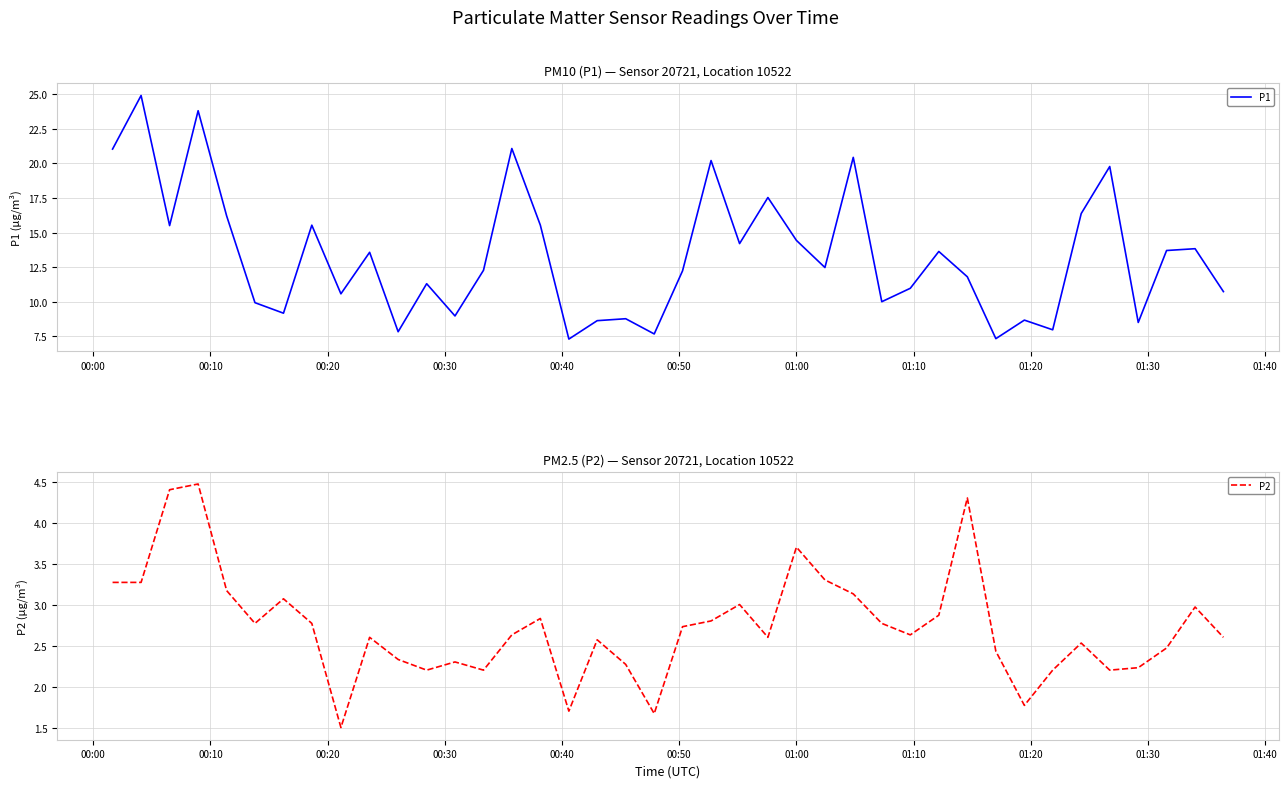

True or false: P2 and P1 cross at least once.

False